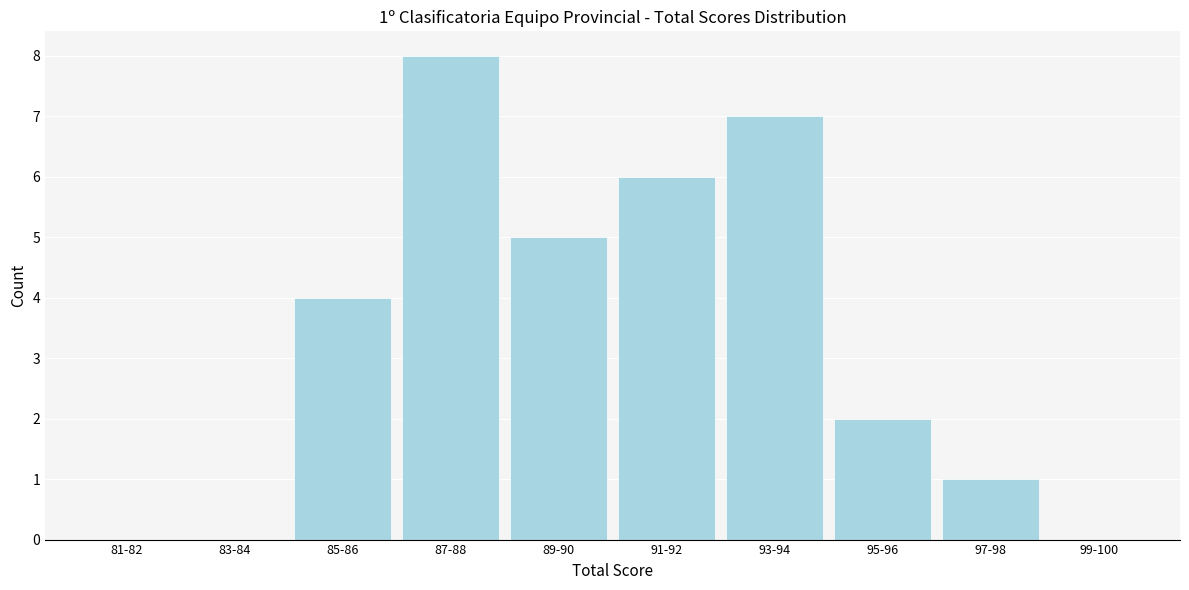

Reading right to left, extract all data points from this chart.

99-100=0	97-98=1	95-96=2	93-94=7	91-92=6	89-90=5	87-88=8	85-86=4	83-84=0	81-82=0